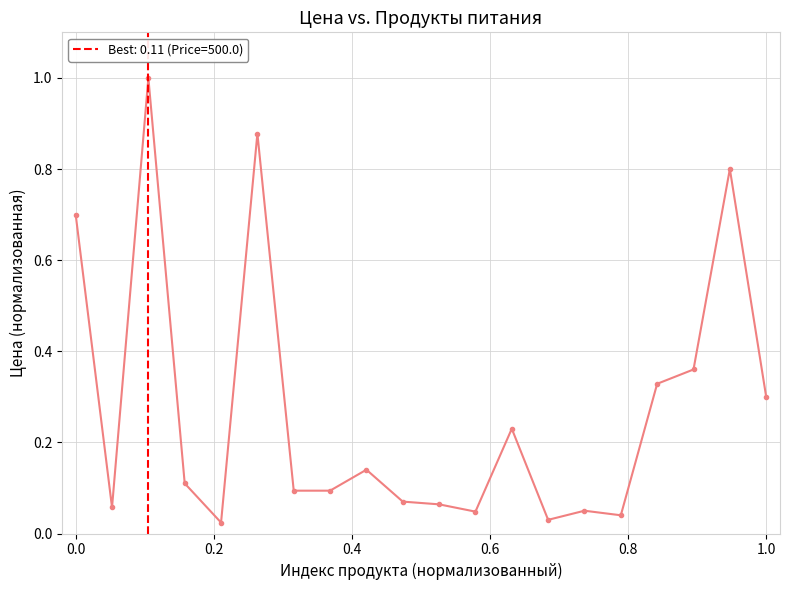

What is the sum of all values?

5.4